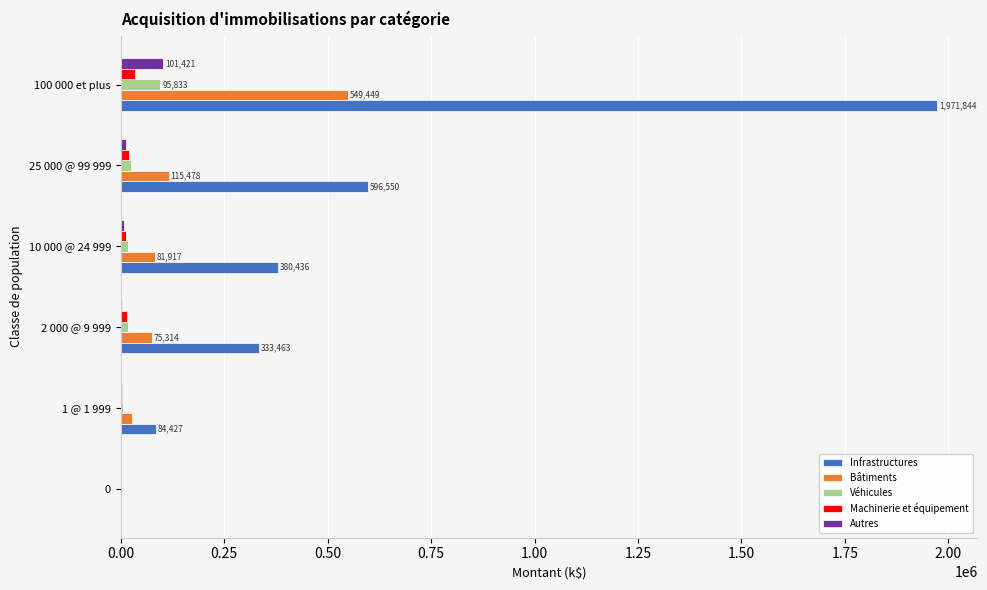

At which label is Infrastructures closest to 985959?

25 000 @ 99 999